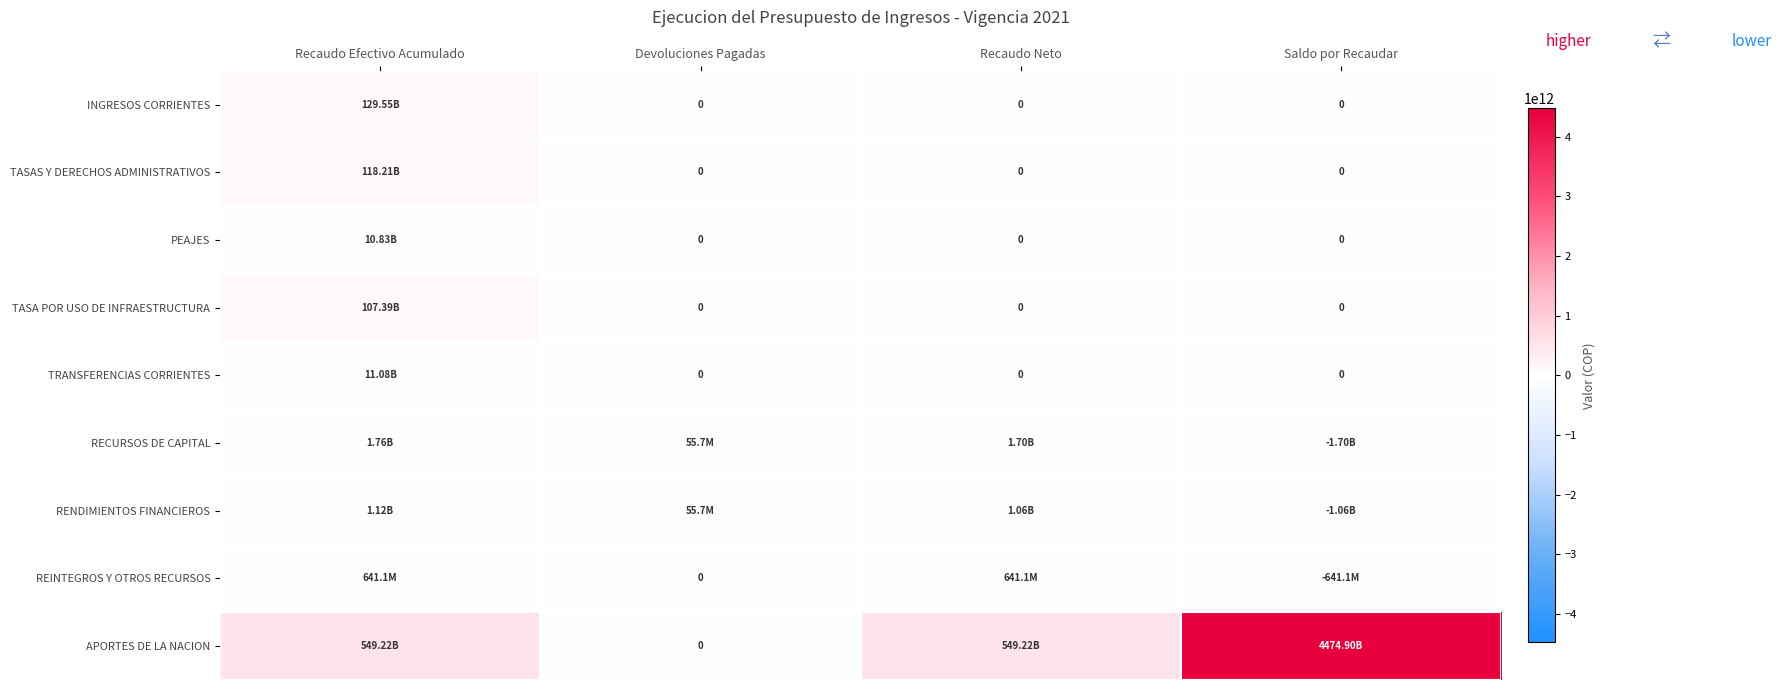

Which series has the widest spread of values?

APORTES DE LA NACION